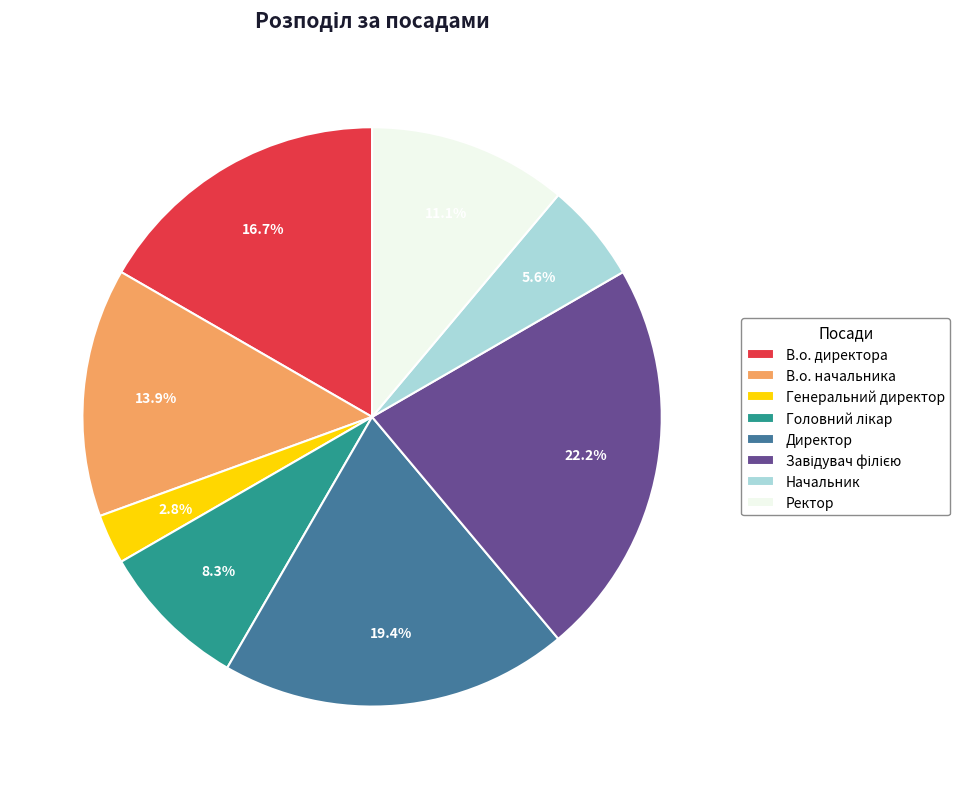

Do В.о. начальника and Ректор together represent more than half of the pie?

No